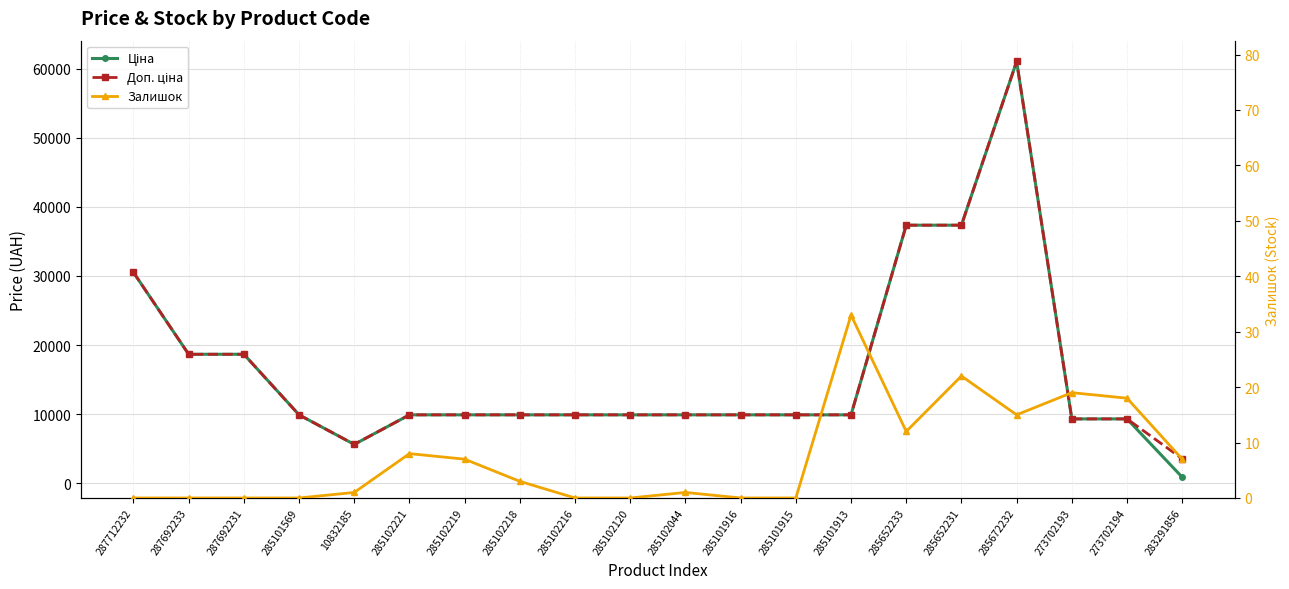

What is the label of the 12th point from the right?

285102216